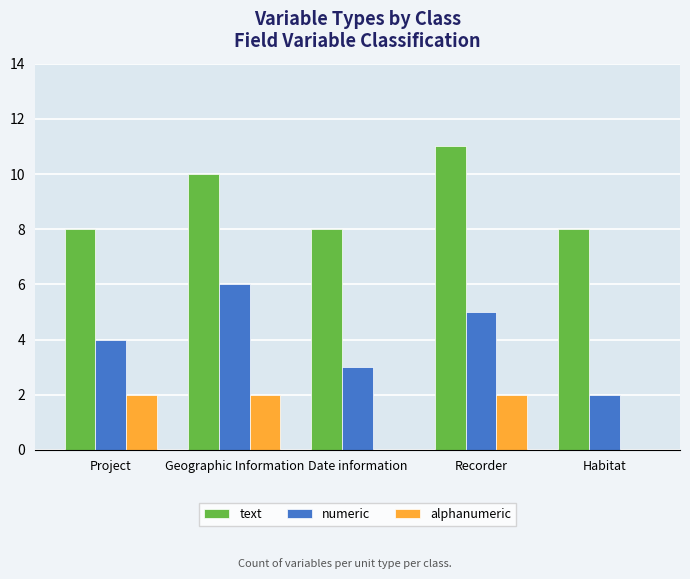

What is the maximum value shown in the chart?

11